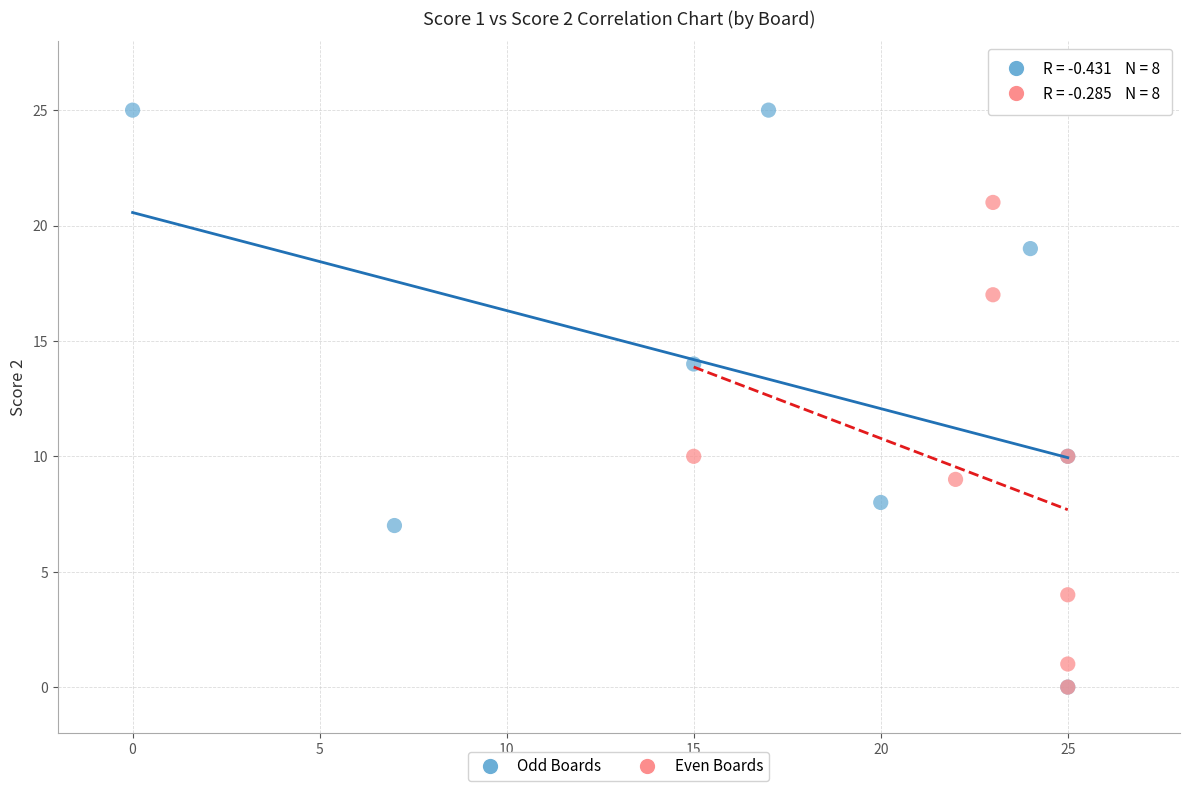

Which series has the widest spread of Y values?

Odd Boards